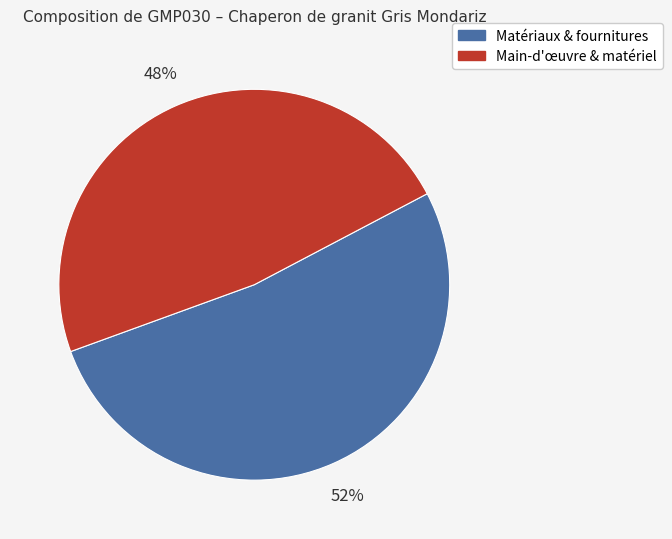

To the nearest percent, what is the average slice percentage?

50%